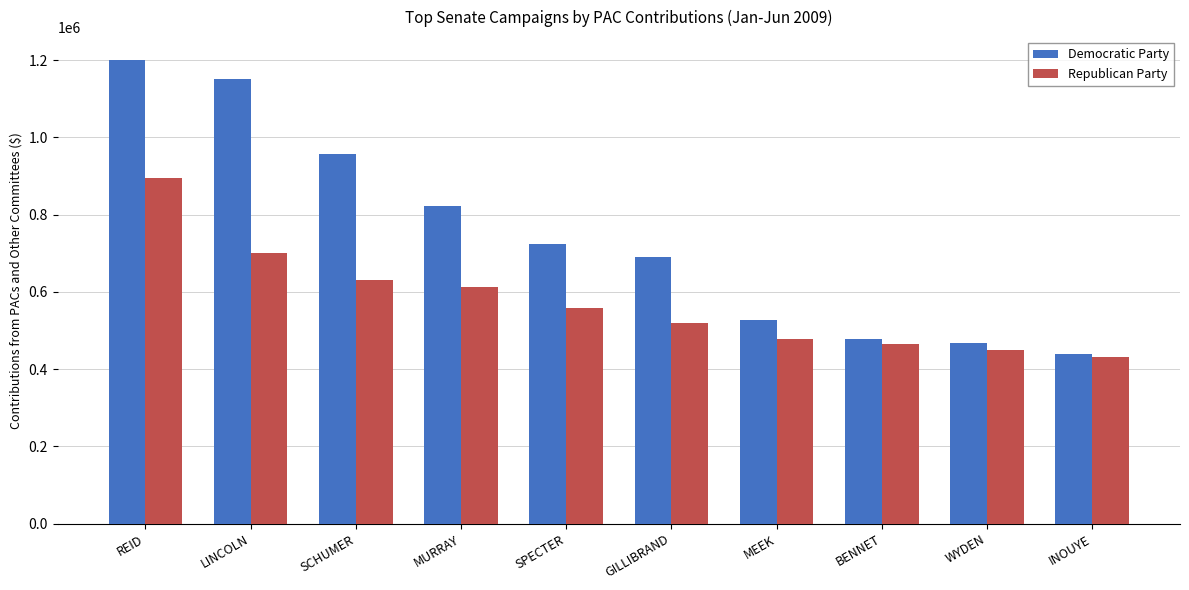

True or false: Republican Party has a value of 127070 at INOUYE.

False